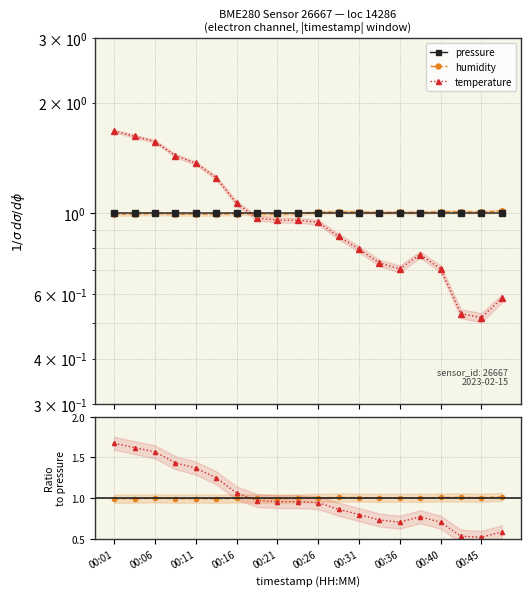

Is the value of temperature at 00:01 greater than the value of humidity at 13?

Yes